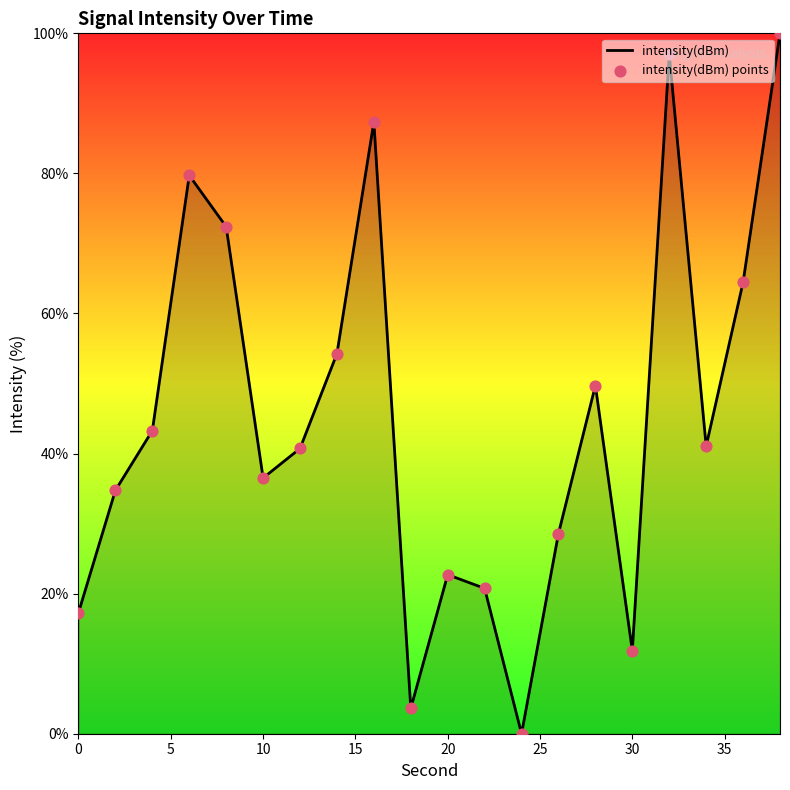

How many lines are shown in the chart?

1